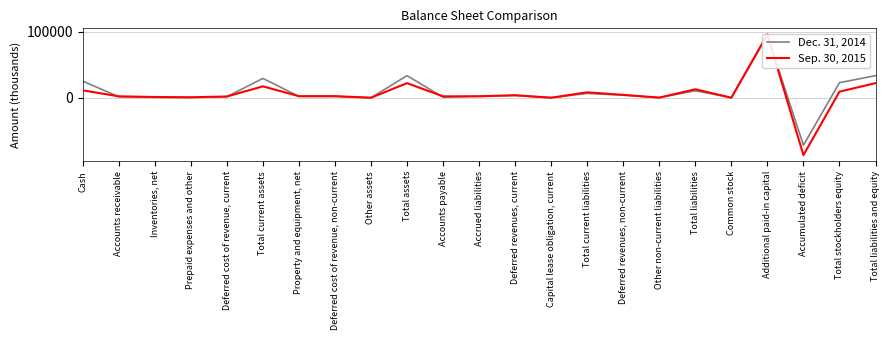

Between which two adjacent categories do Dec. 31, 2014 and Sep. 30, 2015 first intersect?

Cash and Accounts receivable